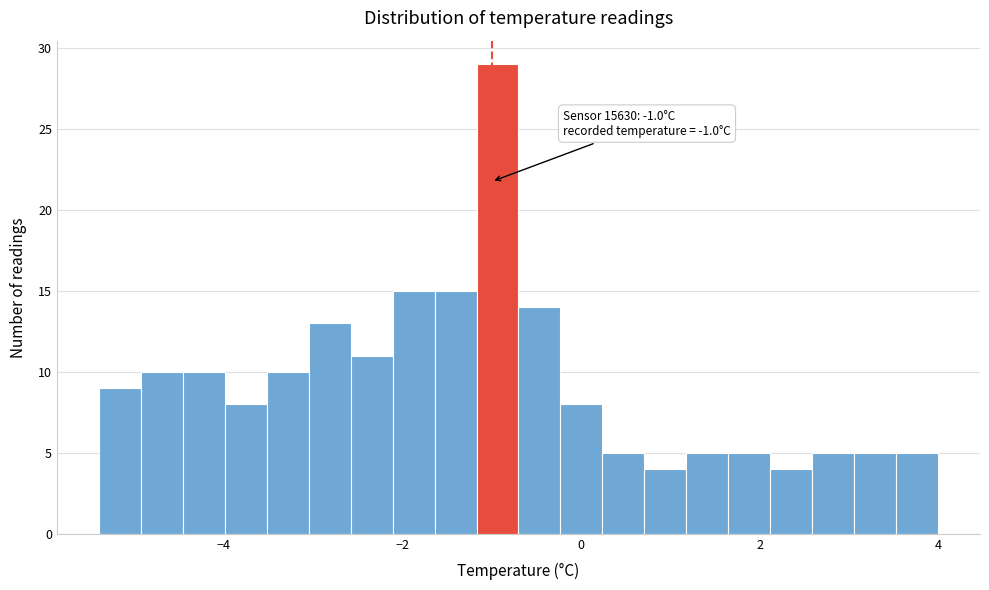

Around what value on the x-axis is the tallest bar? Give the approximate position of its centre, as read against the axis.

-1.0